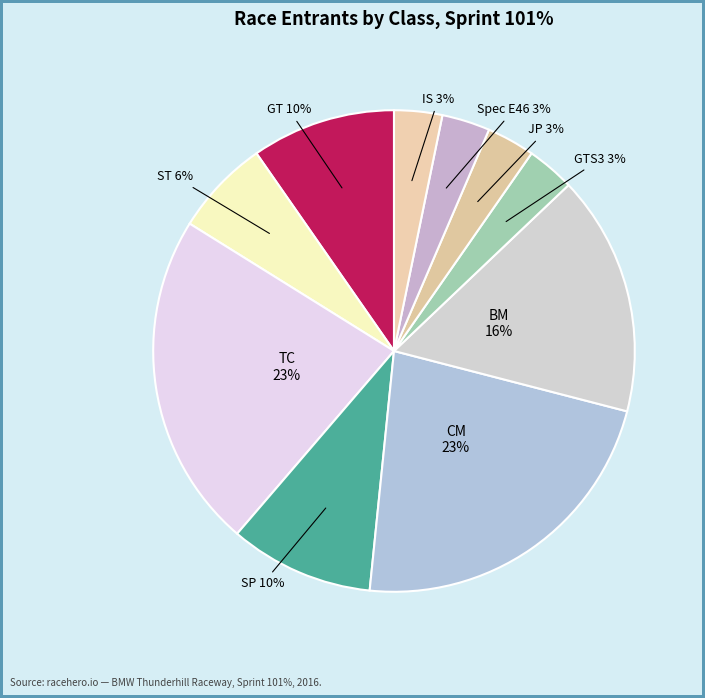

Count the number of slices in the pie.

10